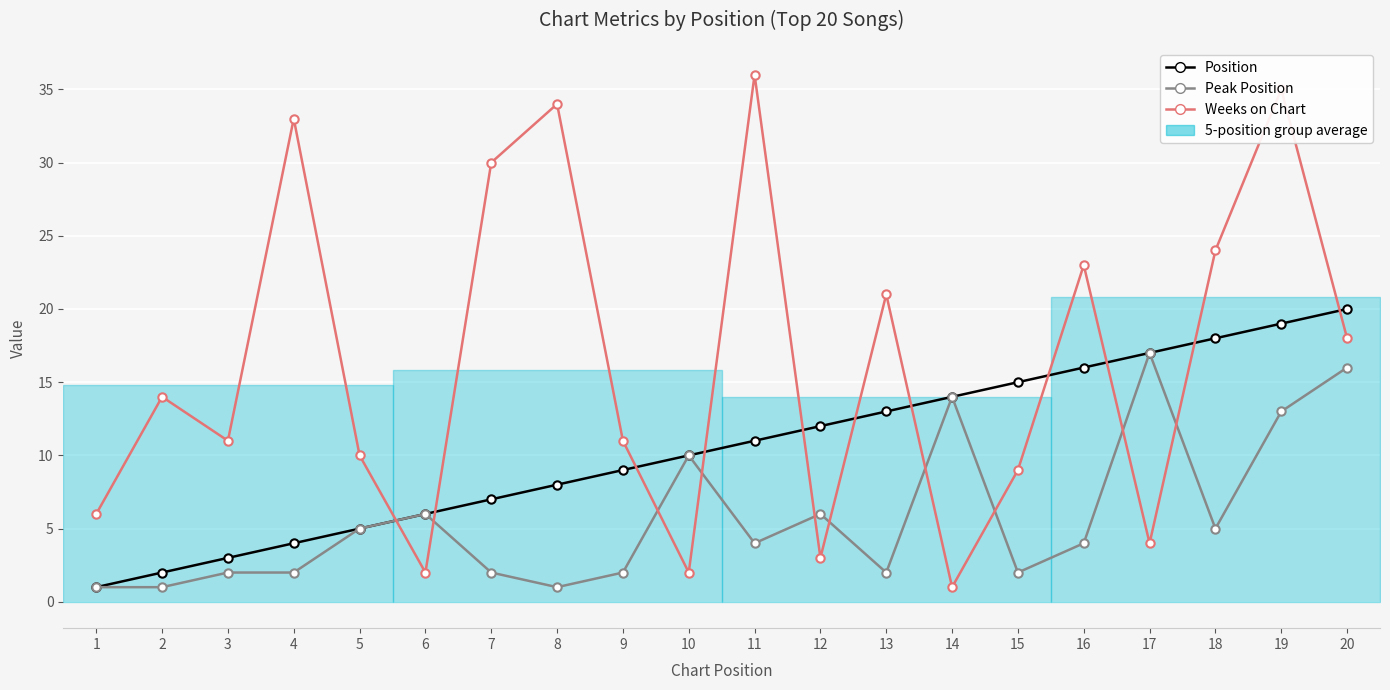

Is it true that Peak Position equals 20 at 19?

False